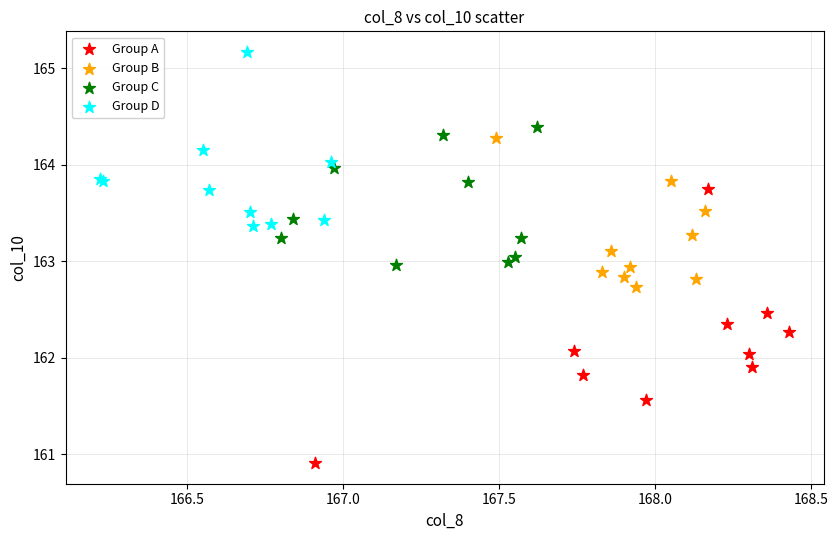

Which series has the widest spread of Y values?

Group A